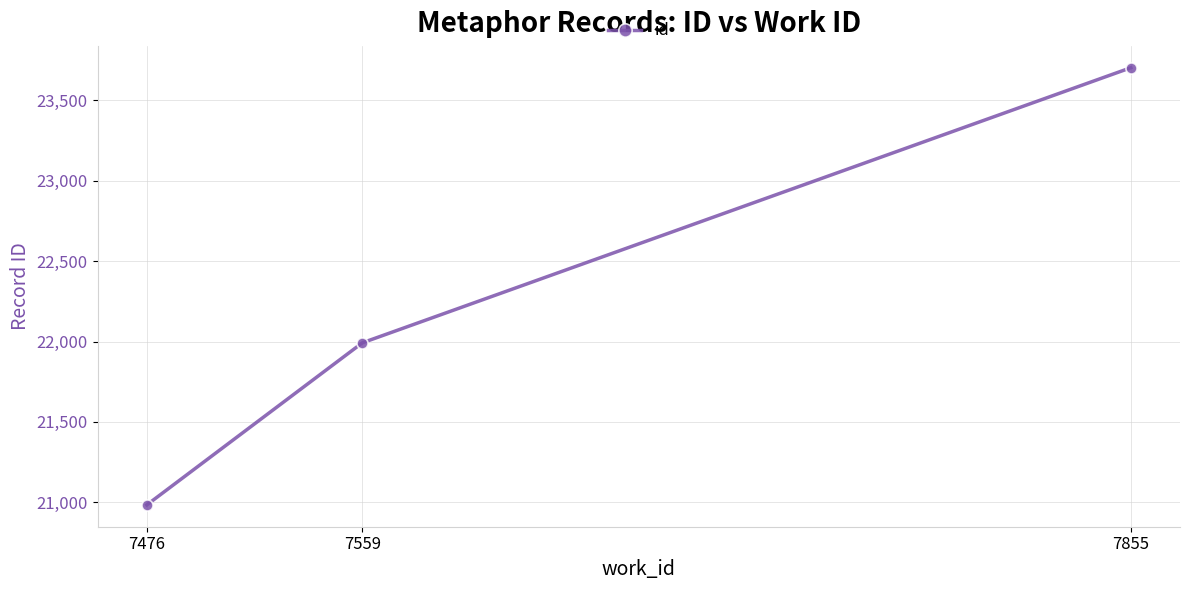

Reading left to right, list all the values displayed in this chart.

7476=20984	7559=21992	7855=23703